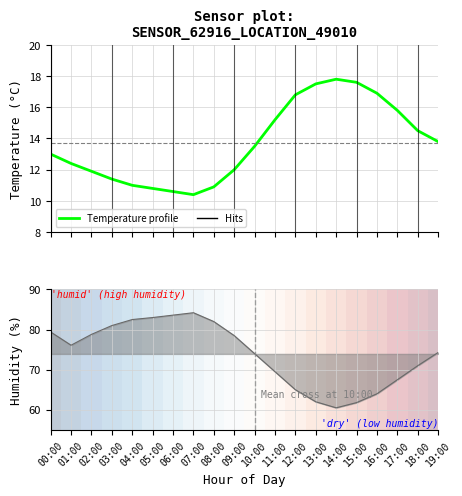

Which series changed the most between 05:00 and 18:00?

Humidity